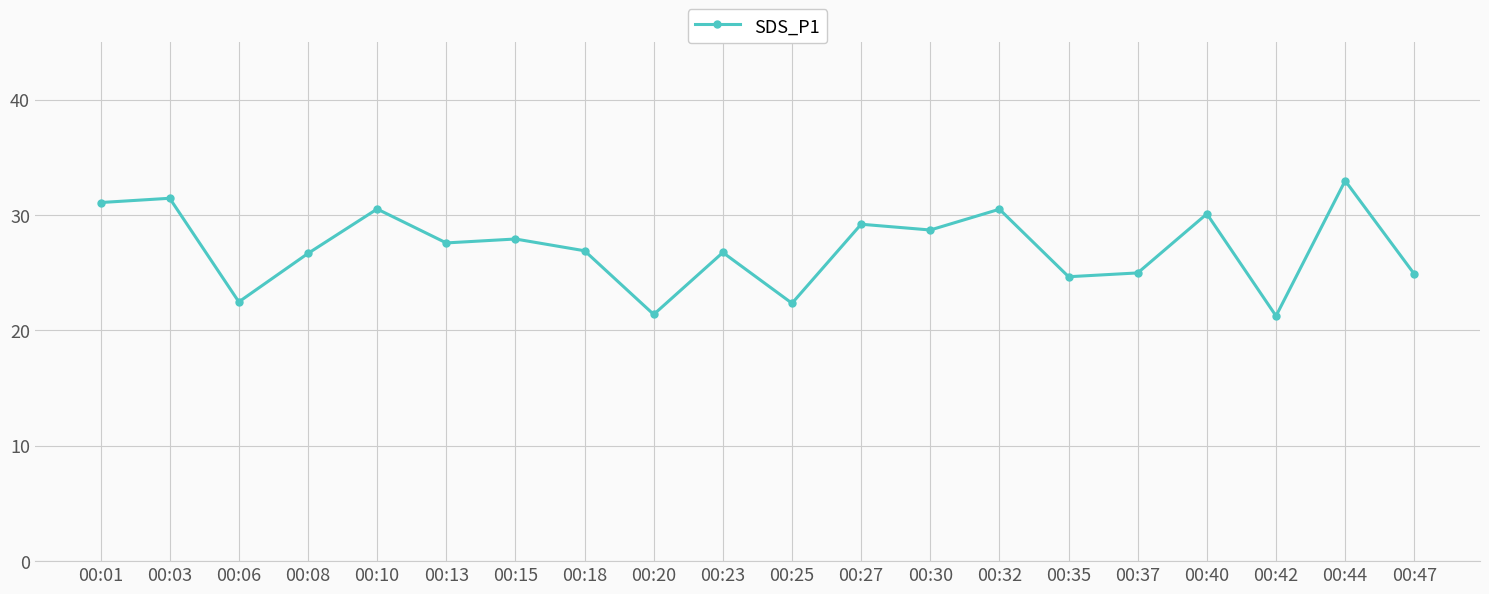

What is the difference between the second highest and minimum values?

10.2